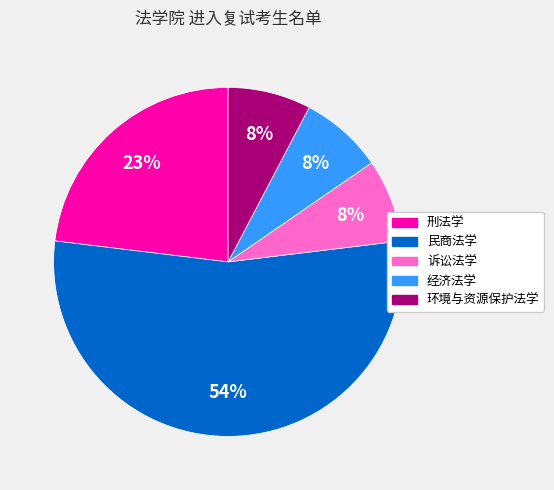

Which category has the biggest portion of the pie?

民商法学